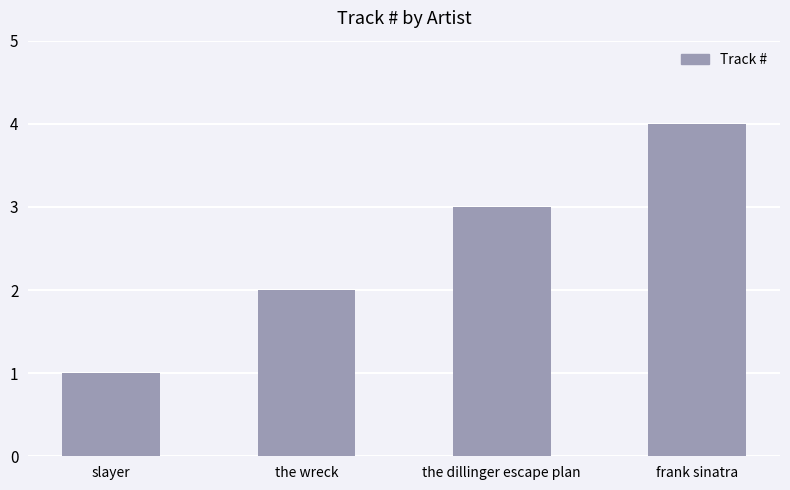

Approximately how many times larger is the value at frank sinatra compared to slayer?

4.0